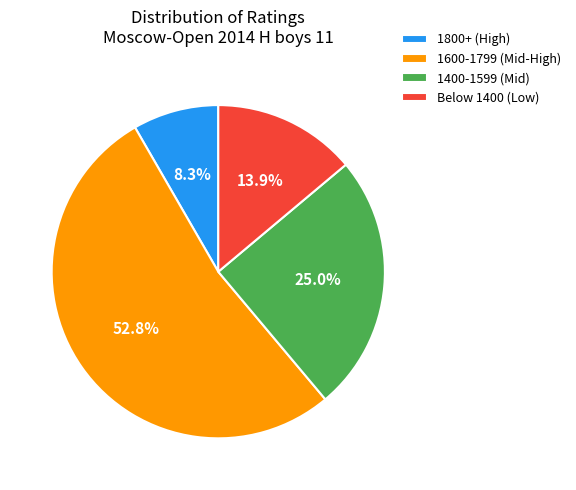

Rank the categories by value from highest to lowest.

1600-1799 (Mid-High), 1400-1599 (Mid), Below 1400 (Low), 1800+ (High)